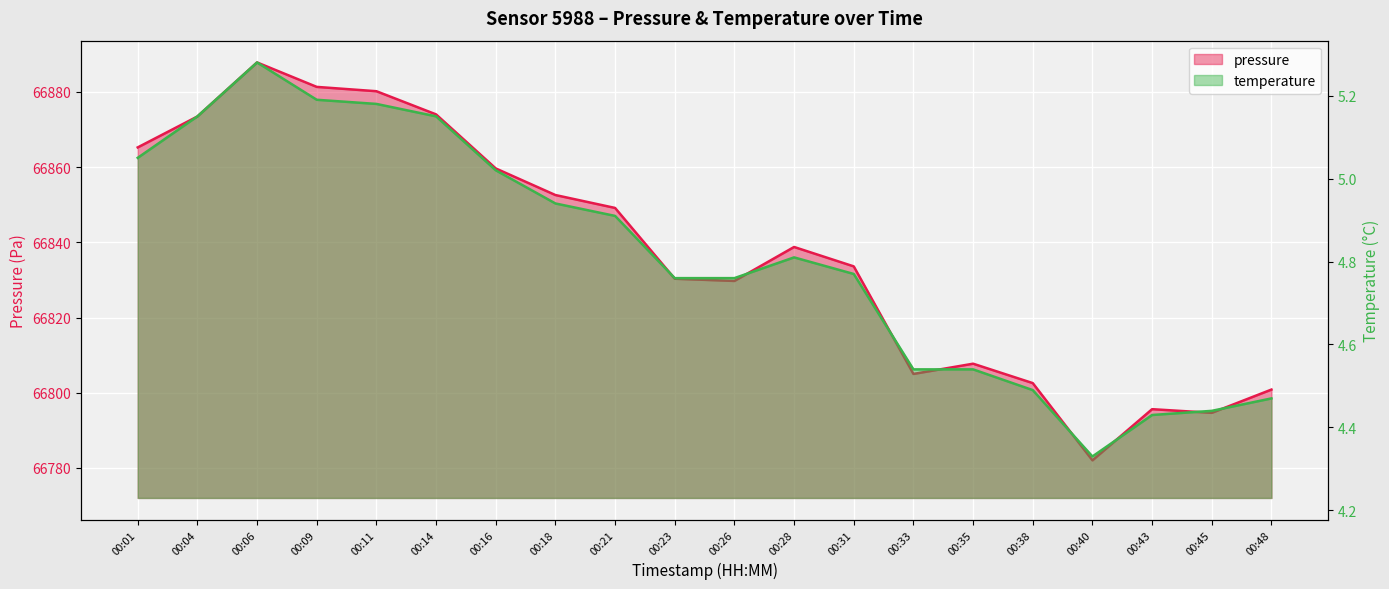

True or false: pressure has a value of 66859.6 at 00:16.

True